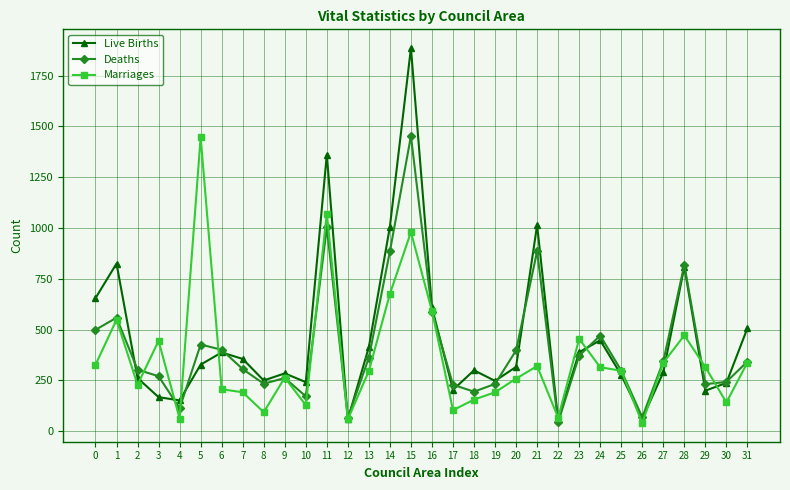

What is the difference between the Live Births values at 12 and 7?

297